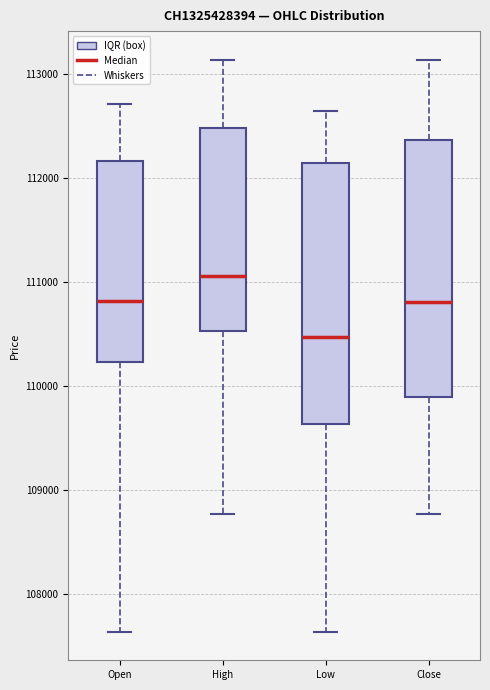

Reading left to right, transcribe this box plot: for each box, give where its median line is, the range the box spans, and where its two whiskers end, as read against the y-axis. The values are not printed on the chart, so give them approximately, as read against the axis.

Open: median 110800, box 110200 to 112200, whiskers 107600 to 112700
High: median 111100, box 110500 to 112500, whiskers 108800 to 113100
Low: median 110500, box 109600 to 112100, whiskers 107600 to 112600
Close: median 110800, box 109900 to 112400, whiskers 108800 to 113100